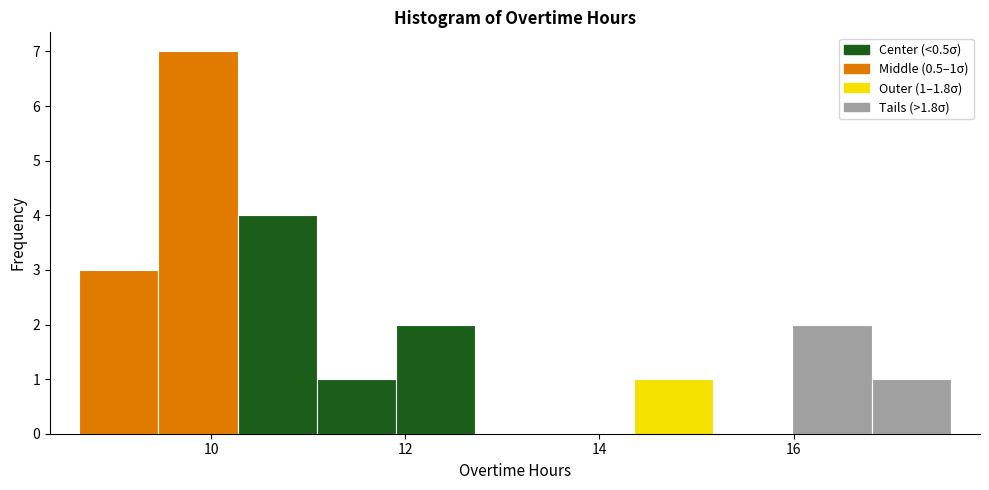

Which range on the x-axis has the tallest bar?

9.4 to 10.2